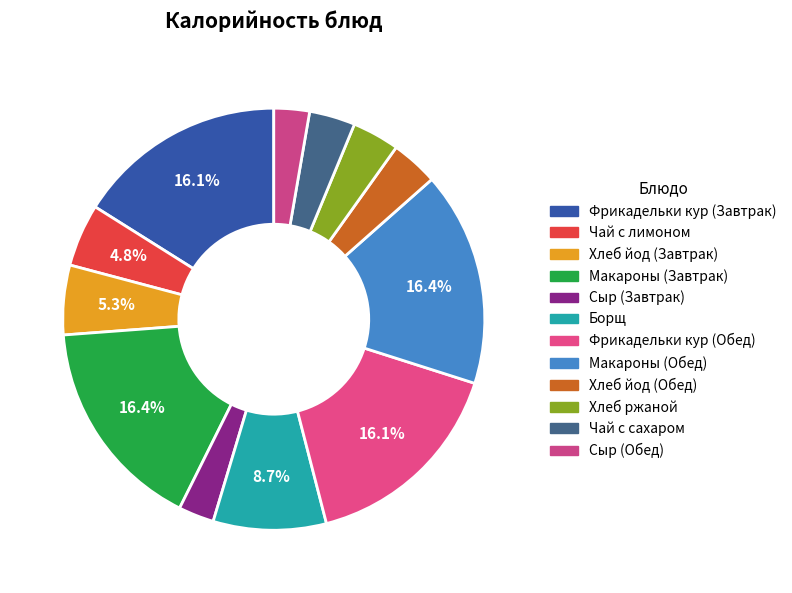

Which category has the smallest portion of the pie?

Сыр (Завтрак)